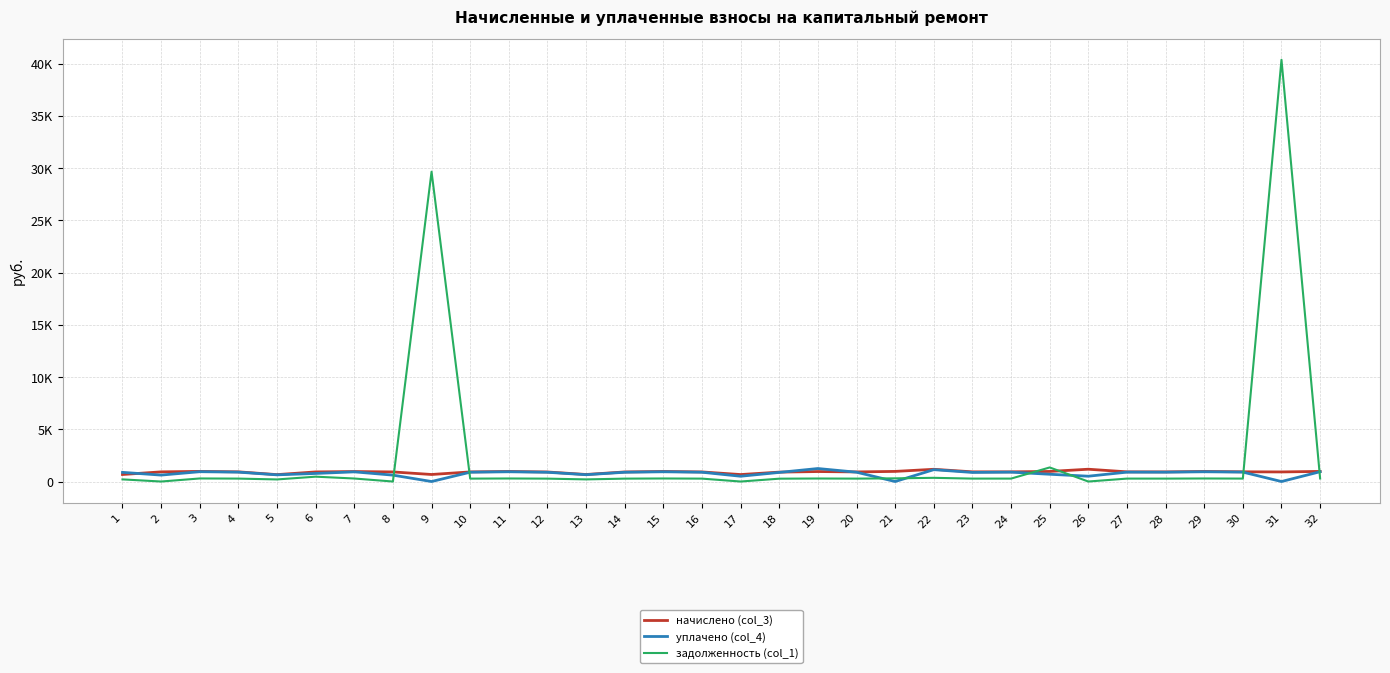

How many intersections are there between начислено (col_3) and задолженность (col_1)?

6